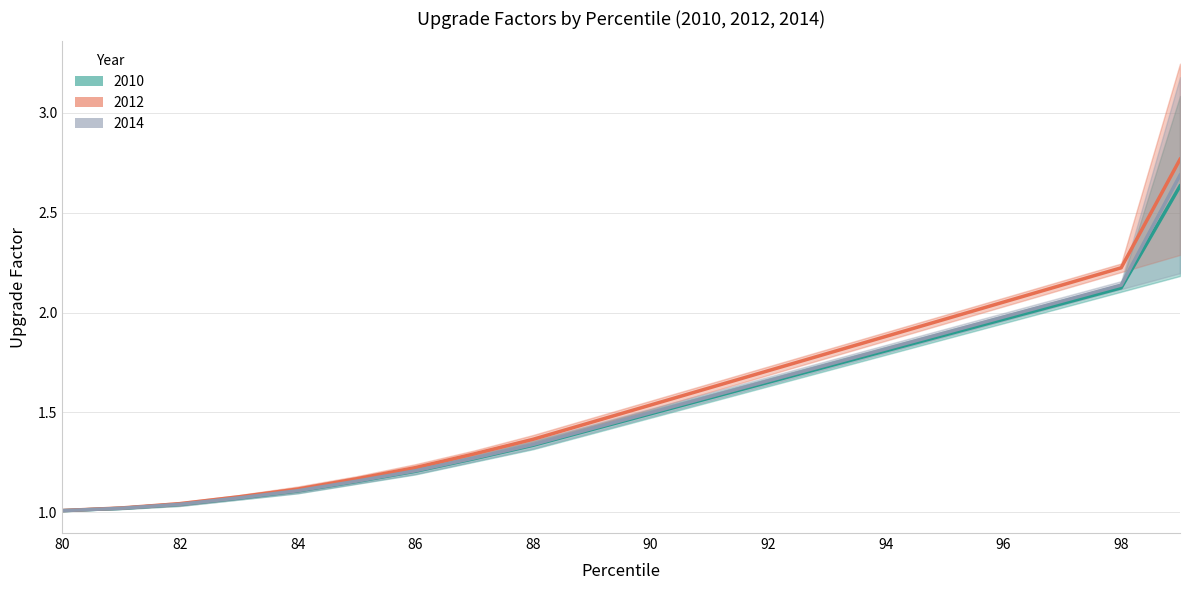

True or false: 2012 threshold and 2010 threshold cross at least once.

False